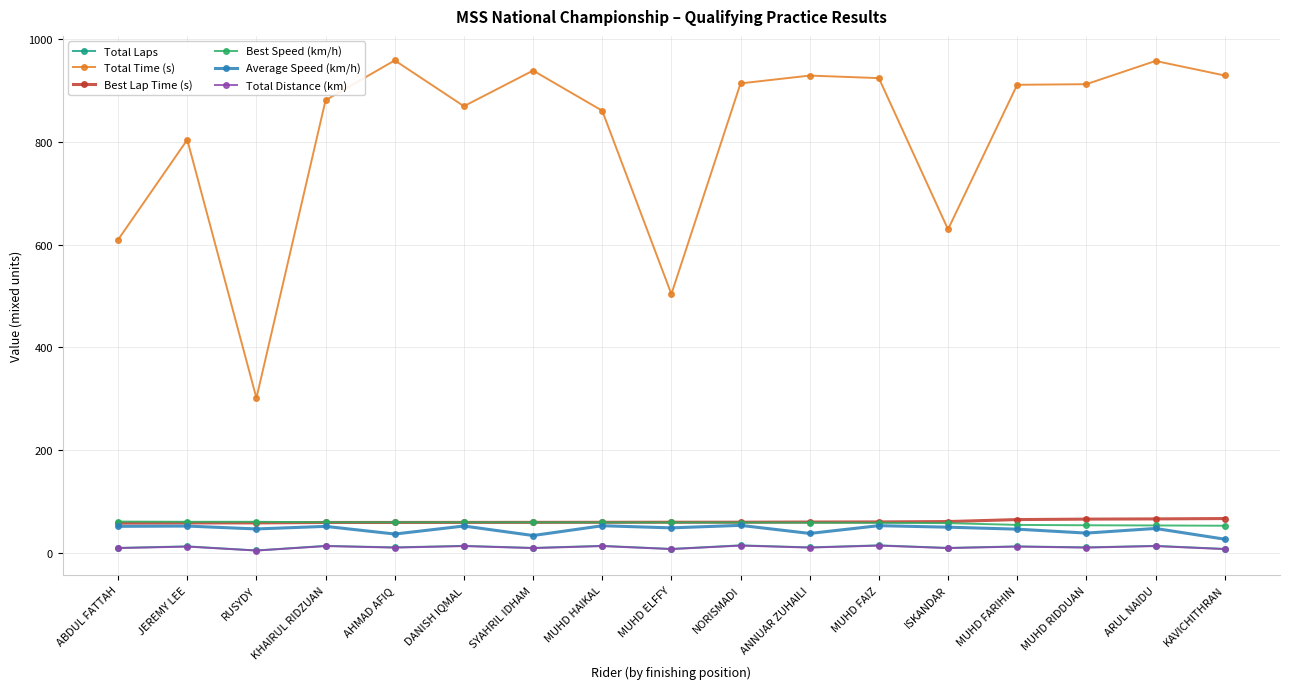

Which series has the largest total across all categories?

Total Time (s)